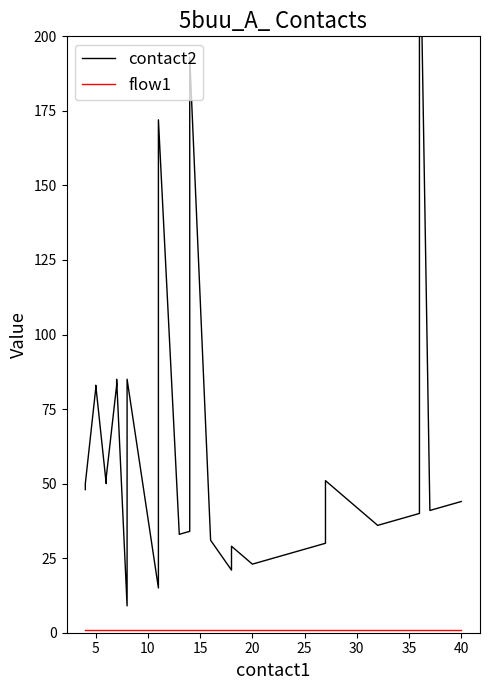

List the series in order of their peak value, lowest first.

flow1, contact2